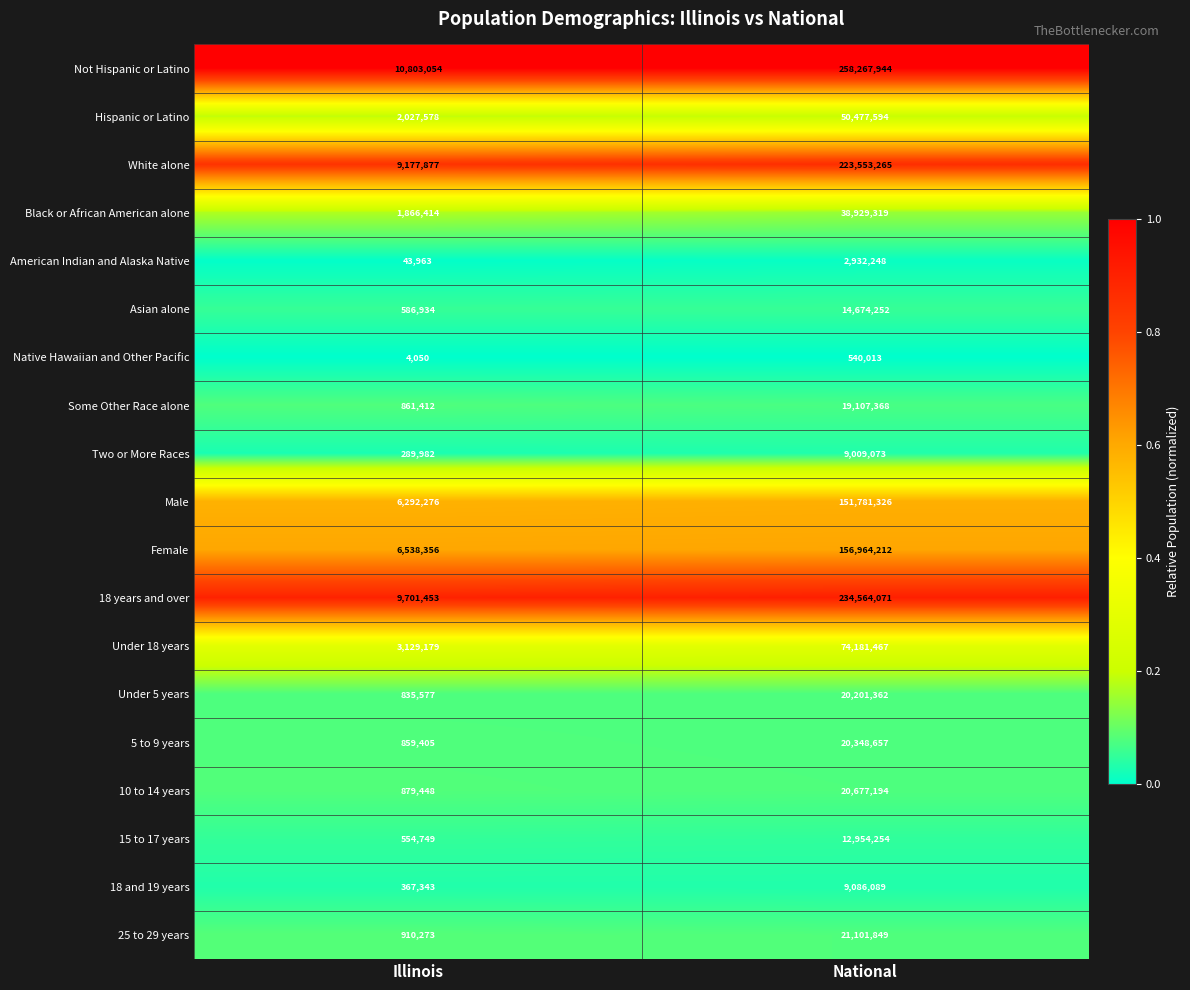

Rank the series at National from highest to lowest value.

Not Hispanic or Latino, 18 years and over, White alone, Female, Male, Under 18 years, Hispanic or Latino, Black or African American alone, 25 to 29 years, 10 to 14 years, 5 to 9 years, Under 5 years, Some Other Race alone, Asian alone, 15 to 17 years, 18 and 19 years, Two or More Races, American Indian and Alaska Native, Native Hawaiian and Other Pacific